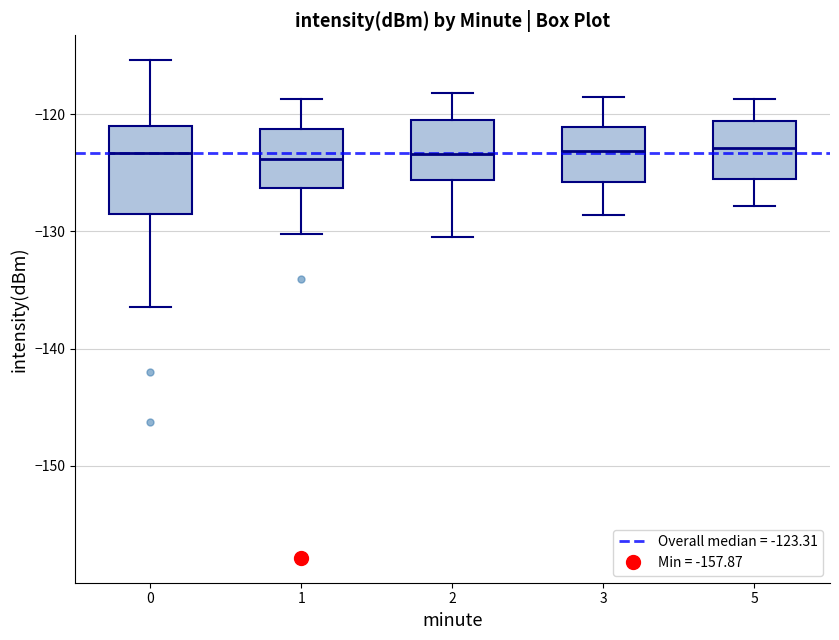

Reading left to right, transcribe this box plot: for each box, give where its median line is, the range the box spans, and where its two whiskers end, as read against the y-axis. The values are not printed on the chart, so give them approximately, as read against the axis.

0: median -123, box -129 to -121, whiskers -136 to -115
1: median -124, box -126 to -121, whiskers -130 to -119
2: median -123, box -126 to -120, whiskers -130 to -118
3: median -123, box -126 to -121, whiskers -129 to -118
5: median -123, box -126 to -121, whiskers -128 to -119